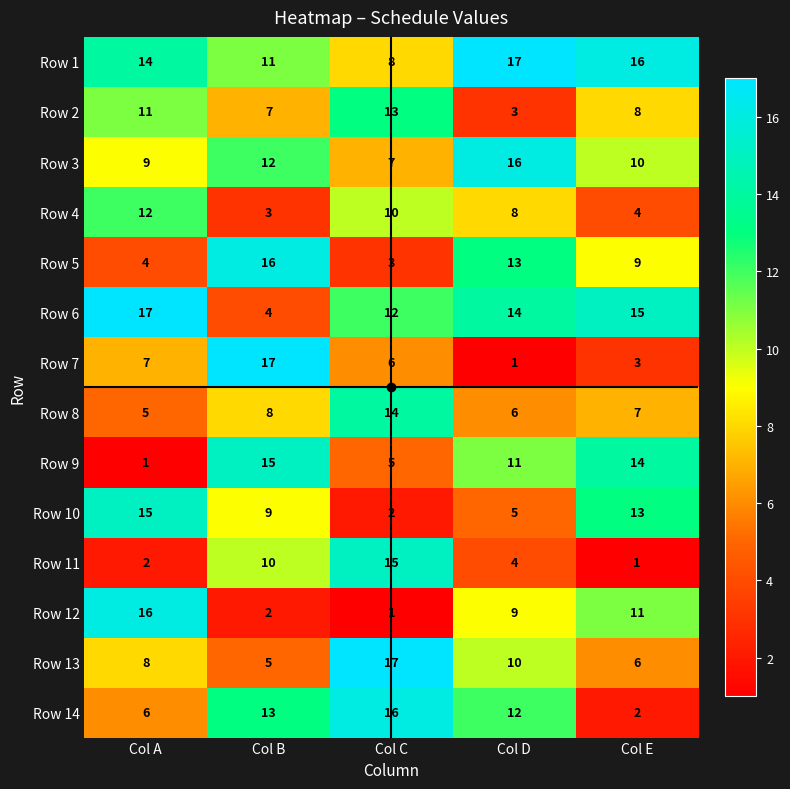

The Row 14 series shows 13 at Col B. True or false?

True